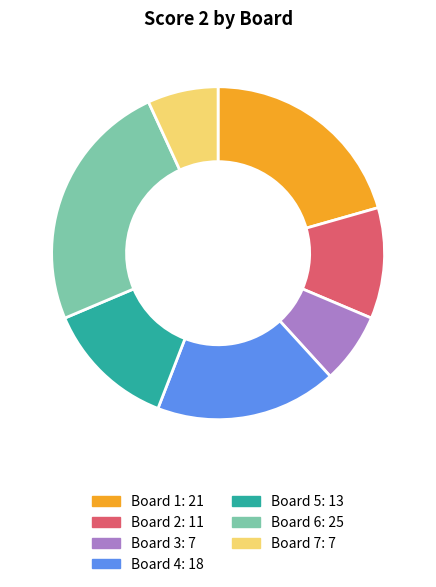

How many segments does this pie chart have?

7